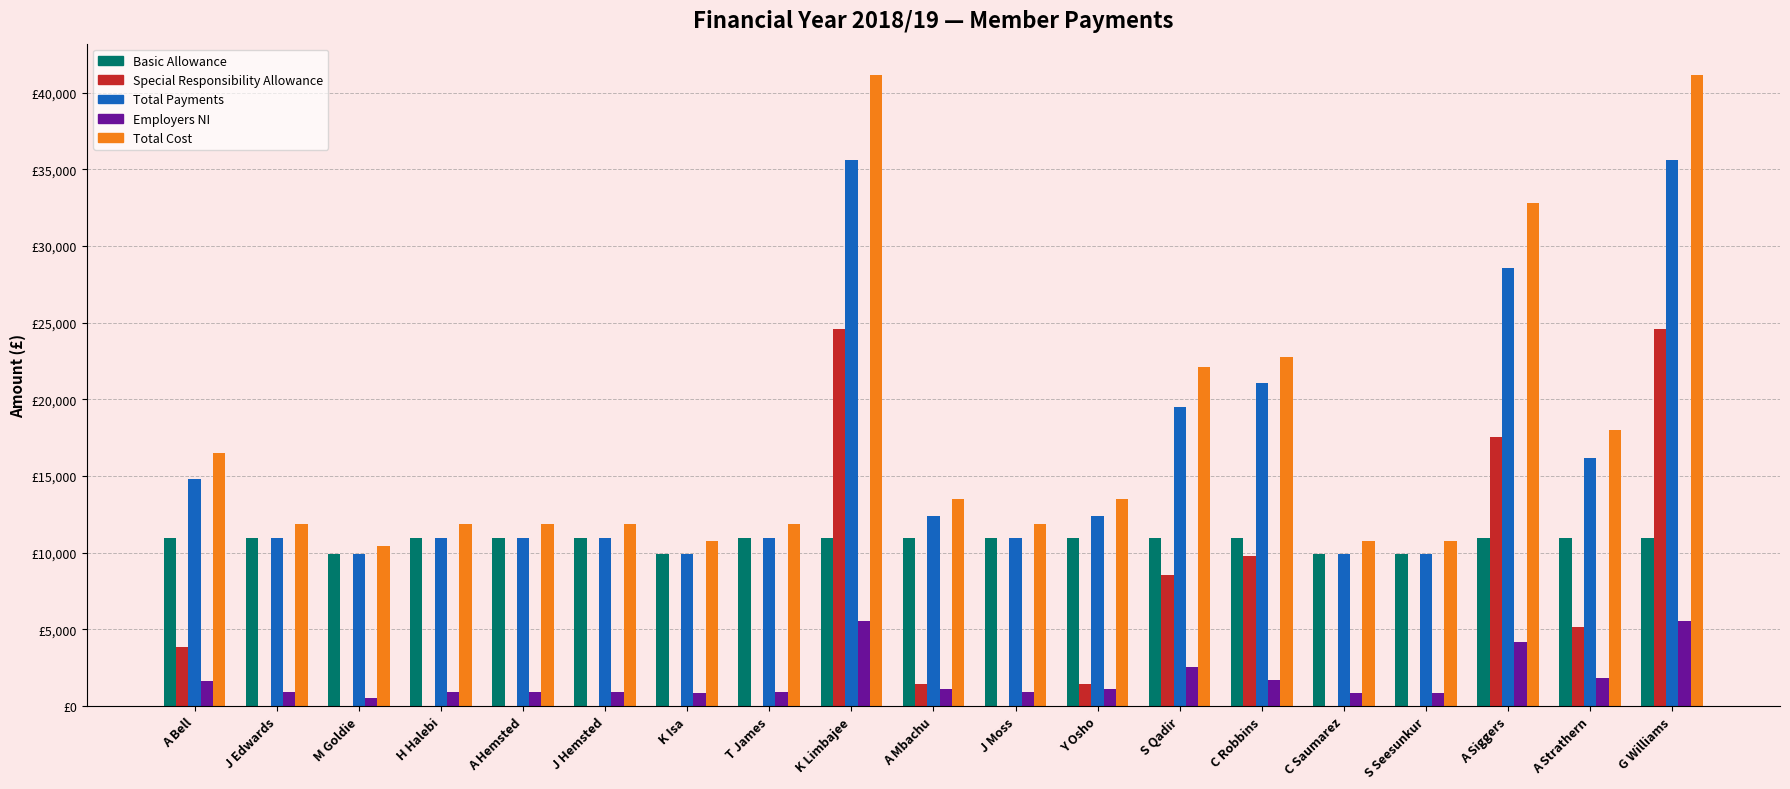

Does the chart contain stacked bars?

No